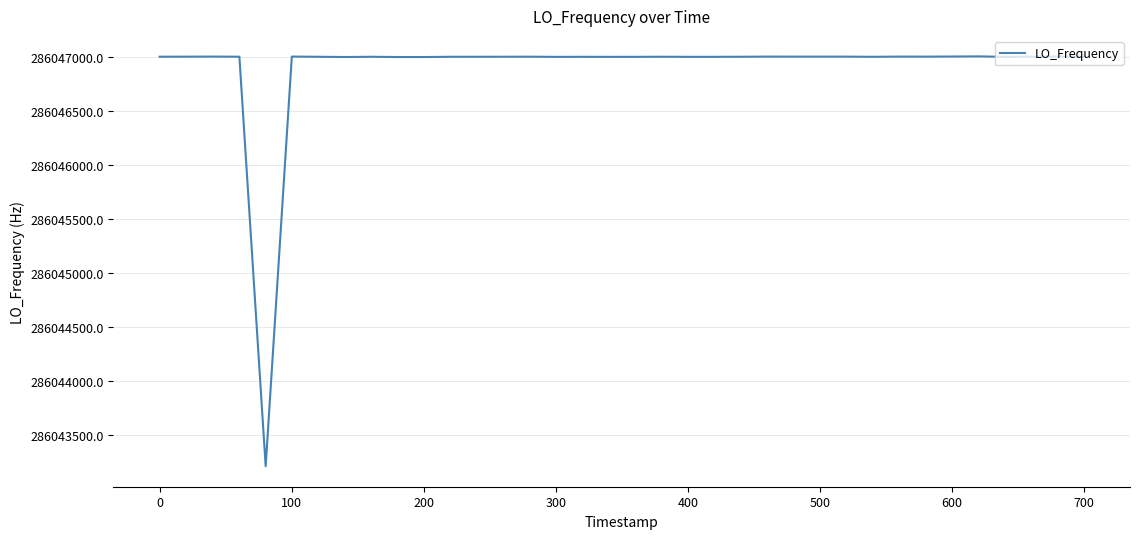

How many lines are shown in the chart?

1